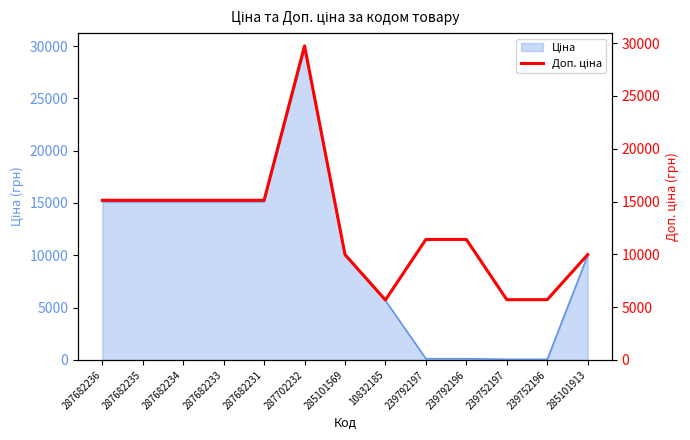

What is the greatest value displayed?

29747.2